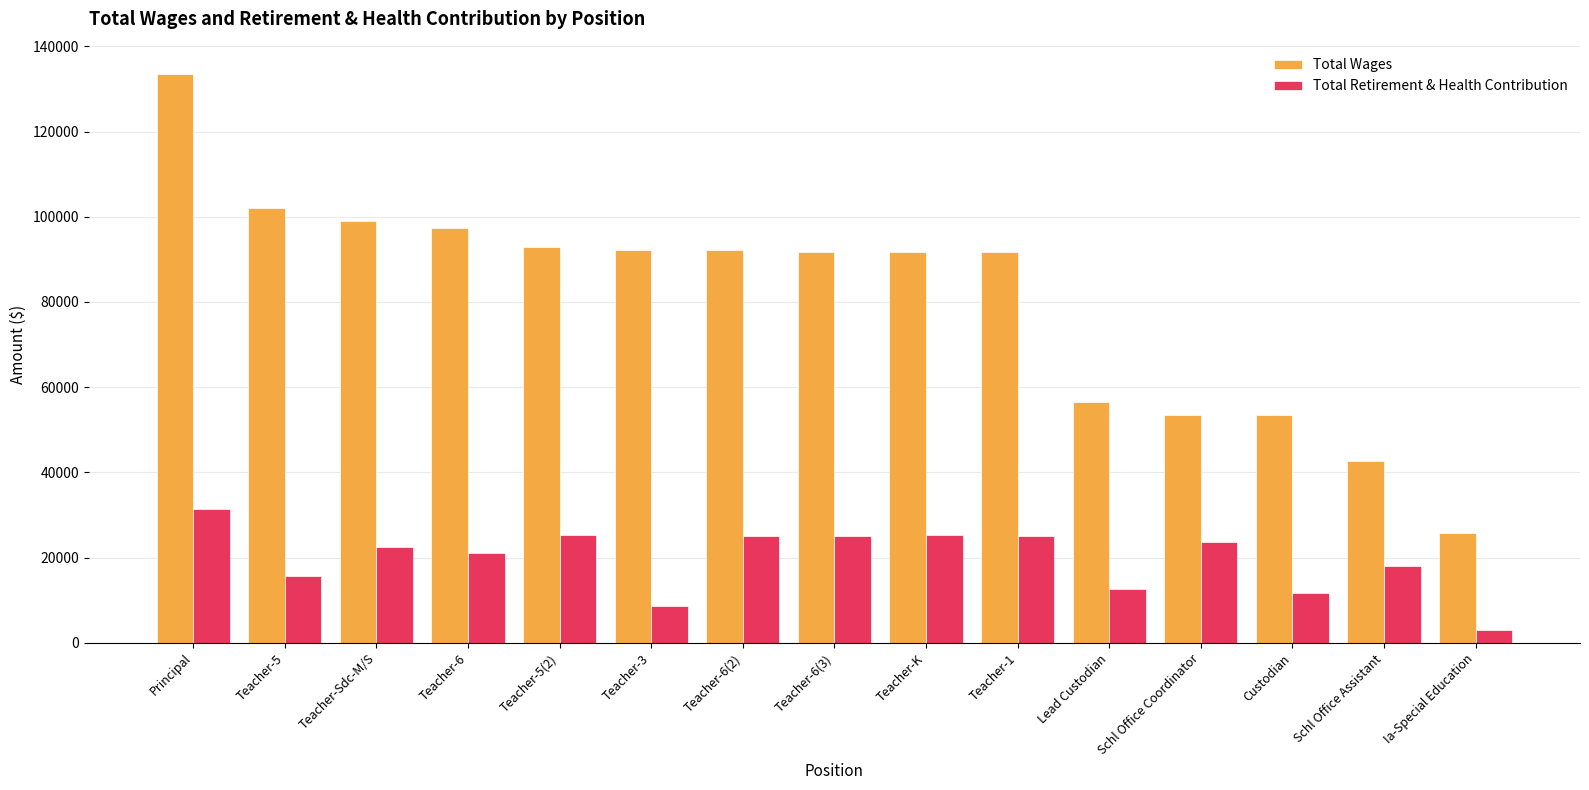

How many distinct data groups are displayed?

2